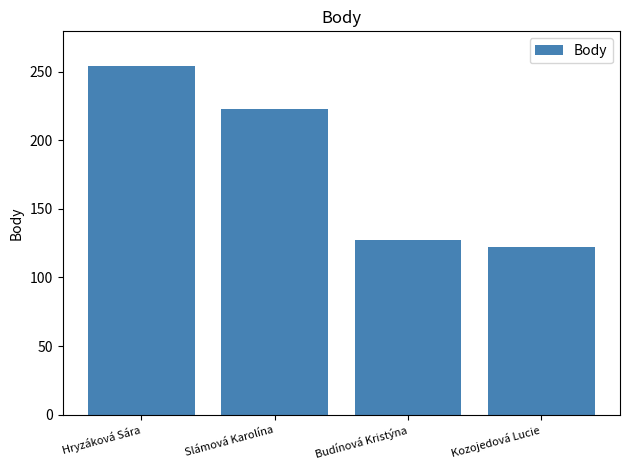

True or false: the data shows 84 at Slámová Karolína.

False